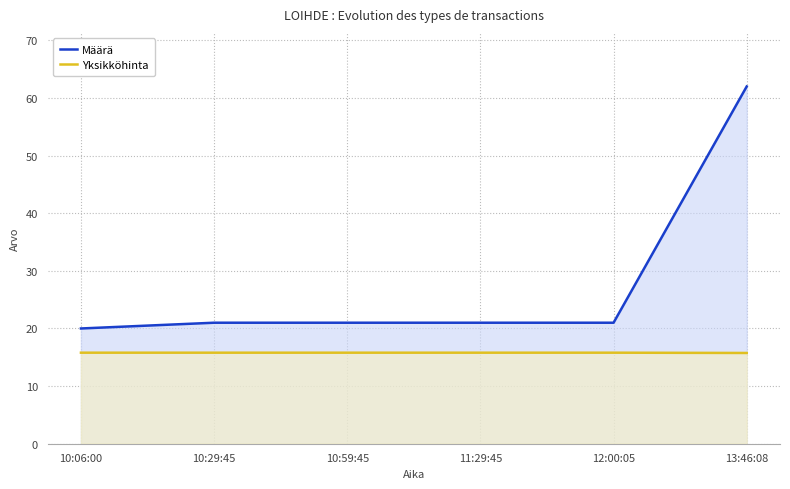

Does the chart have visible grid lines?

Yes